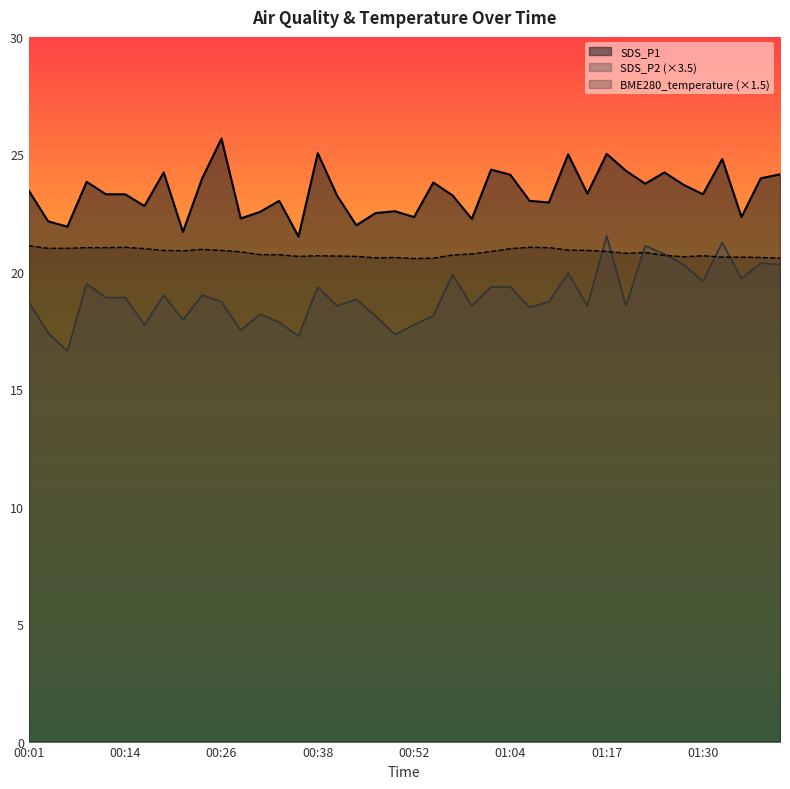

Between 01:07 and 01:19, which series saw the biggest shift?

SDS_P1